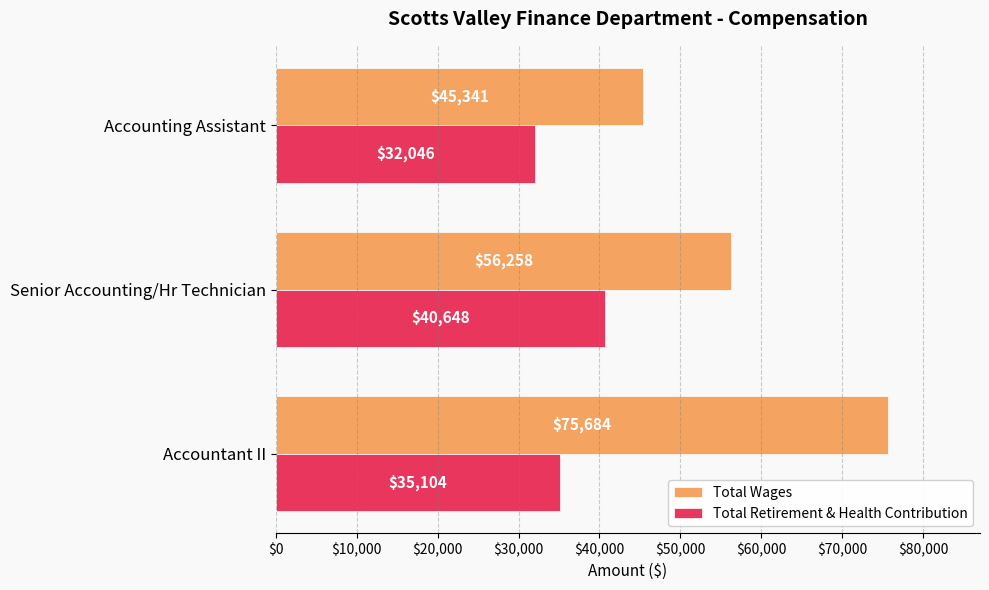

Count the Total Wages values in the range 45341 to 75684.

3